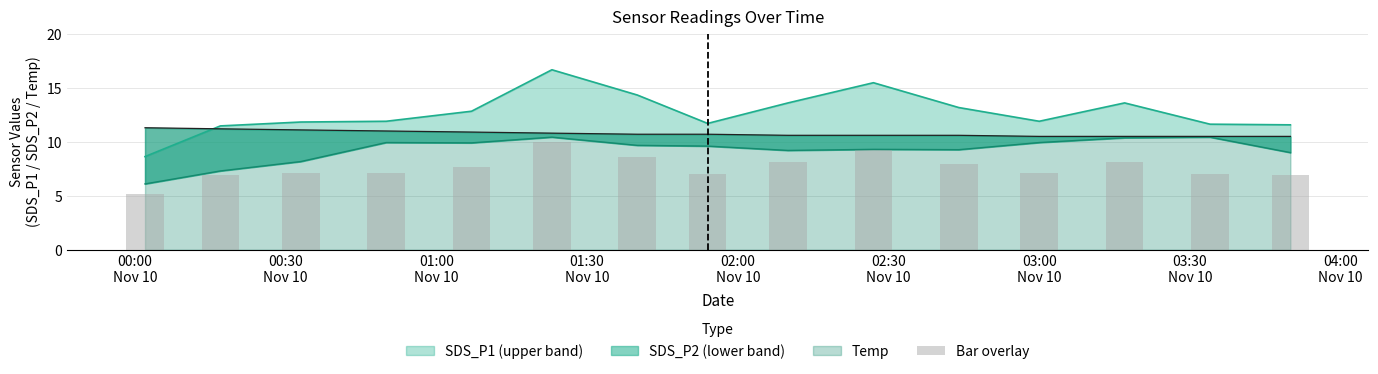

What is the value of the 4th bar from the left?

7.1